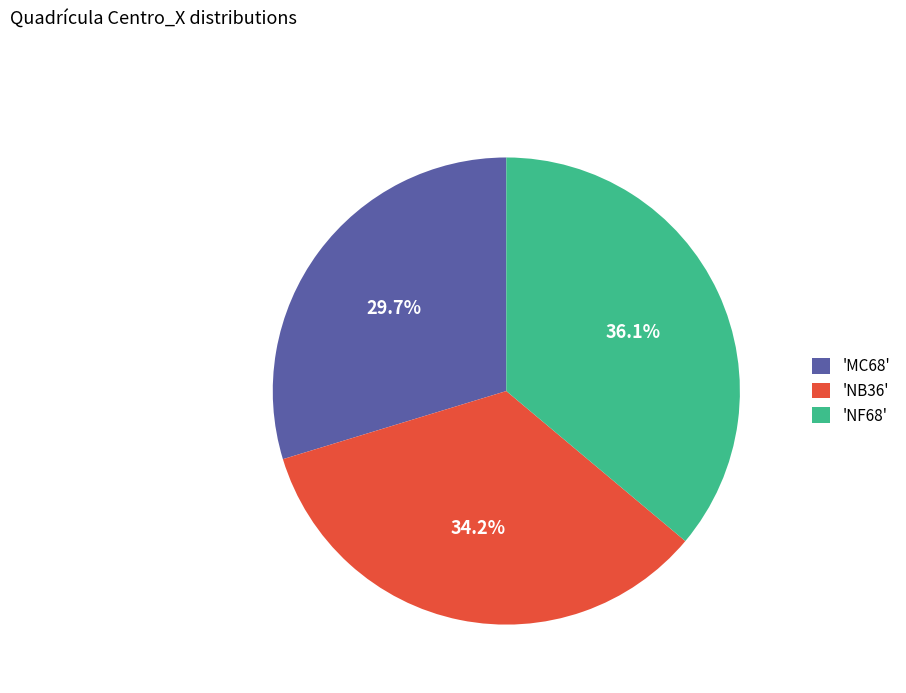

Which slice is the largest?

'NF68'